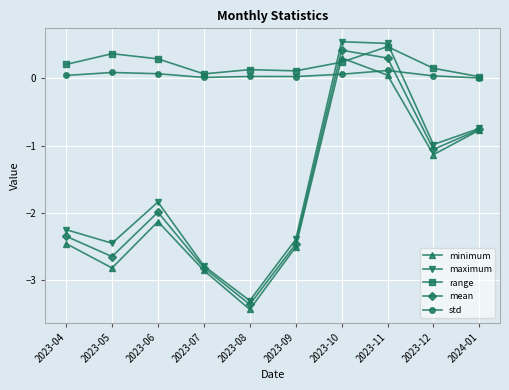

Where do range and mean first cross each other?

2023-09 and 2023-10